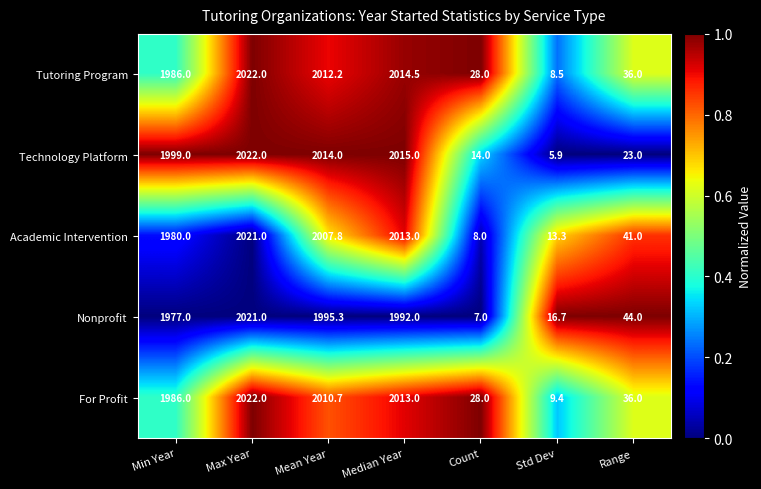

List the labels in order of For Profit value, smallest first.

Std Dev, Count, Range, Min Year, Mean Year, Median Year, Max Year